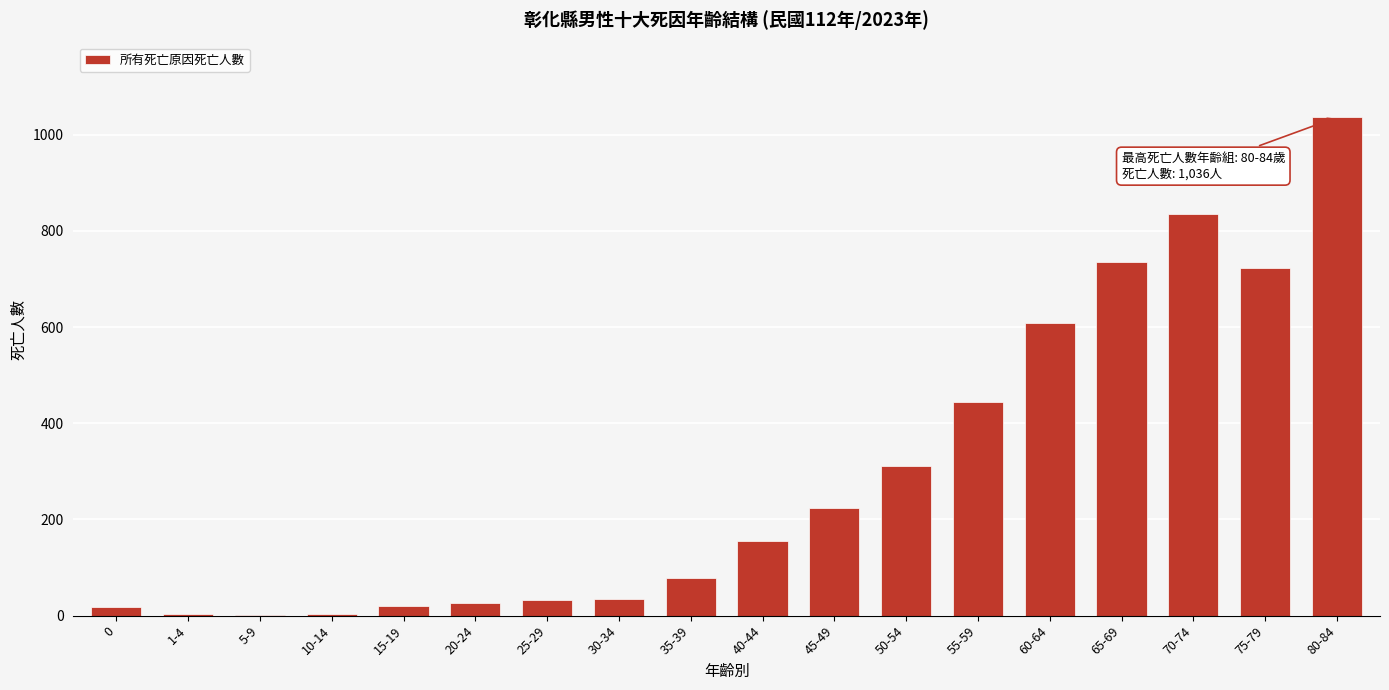

Which category has the highest value across all series?

80-84